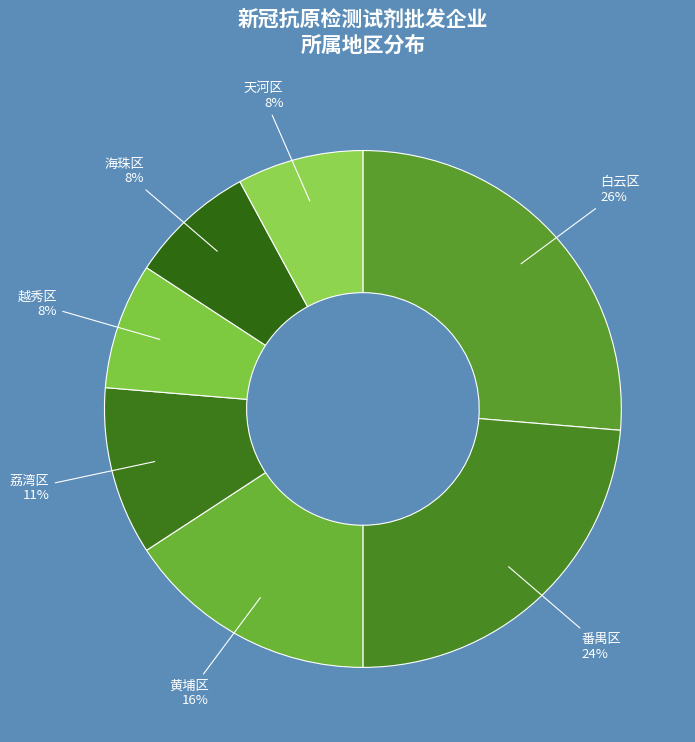

Is the sum of 天河区 and 海珠区 greater than half?

No